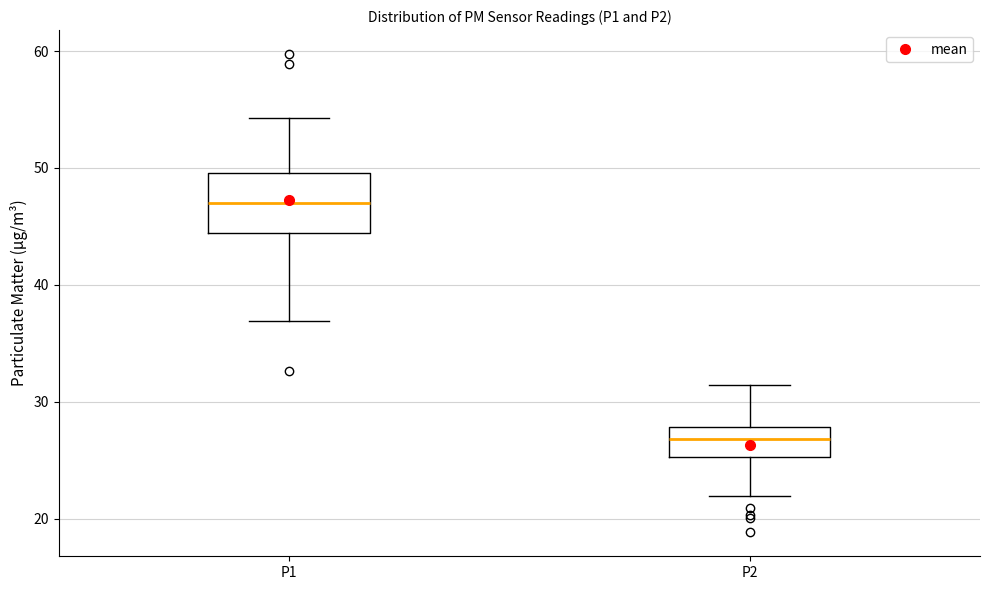

Where does the upper whisker of the box for P2 end on the y-axis? The values are not printed on the chart, so give them approximately, as read against the axis.

31